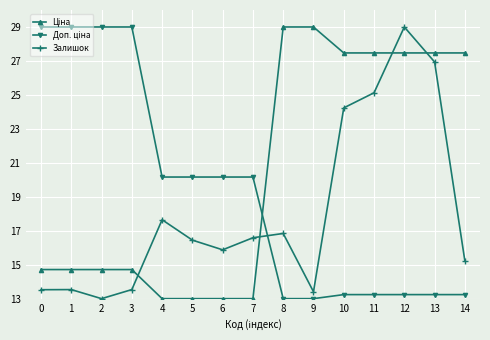

How many values in the Залишок series exceed 16?

8